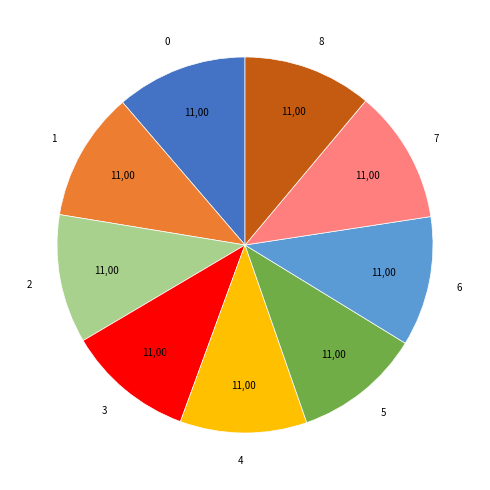

Approximately how many times larger is the value at 3 compared to 7?

1.0